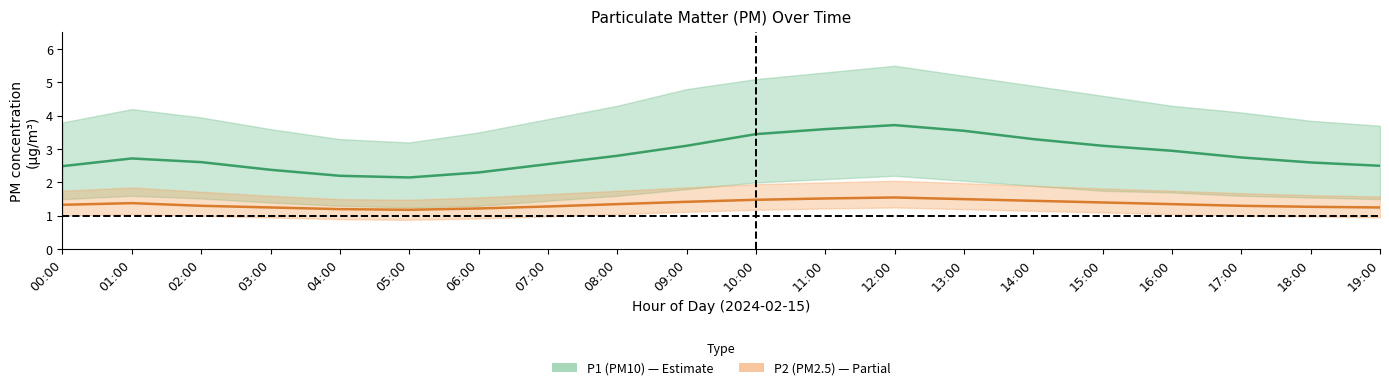

What is the label of the 20th point from the left?

19:00